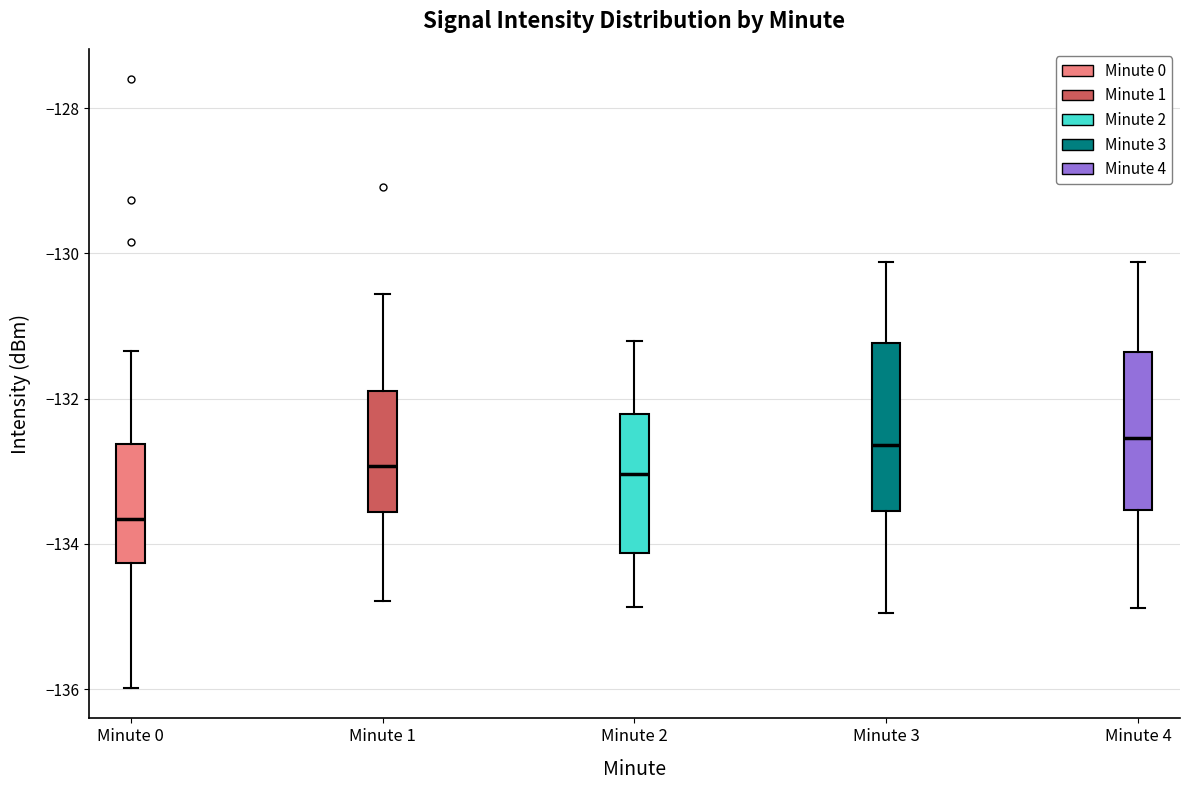

Reading left to right, read every box against the y-axis: the position of its median line, the range the box covers, and the ends of its whiskers. The values are not printed on the chart, so give them approximately, as read against the axis.

Minute 0: median -133.6, box -134.2 to -132.6, whiskers -136.0 to -131.4
Minute 1: median -133.0, box -133.6 to -131.8, whiskers -134.8 to -130.6
Minute 2: median -133.0, box -134.2 to -132.2, whiskers -134.8 to -131.2
Minute 3: median -132.6, box -133.6 to -131.2, whiskers -135.0 to -130.2
Minute 4: median -132.6, box -133.6 to -131.4, whiskers -134.8 to -130.2